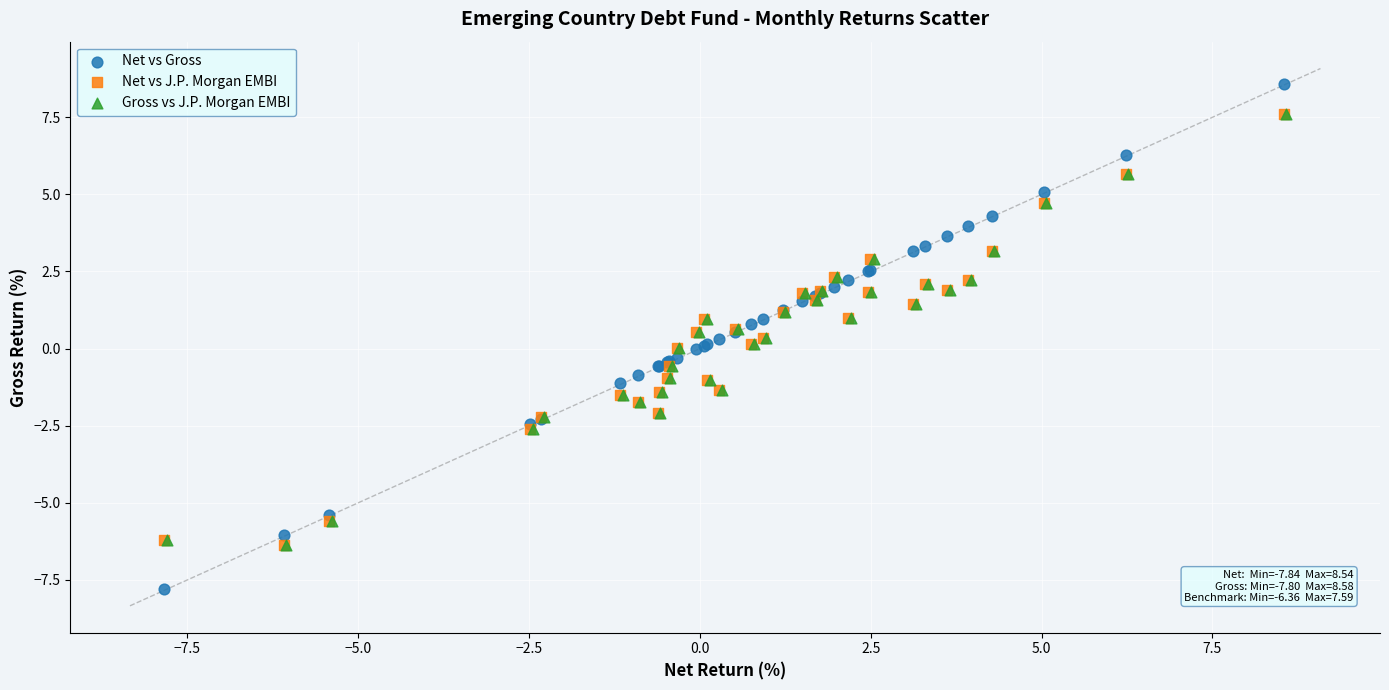

Which series reaches the maximum Y coordinate?

Net vs Gross